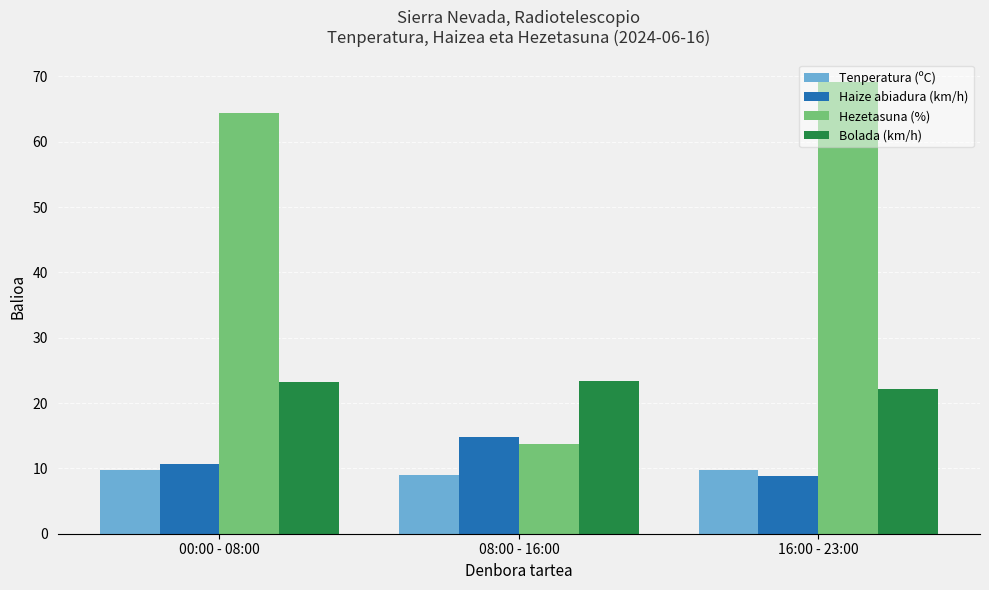

What is the value of the Bolada (km/h) bar at the 3rd from the left?

22.1